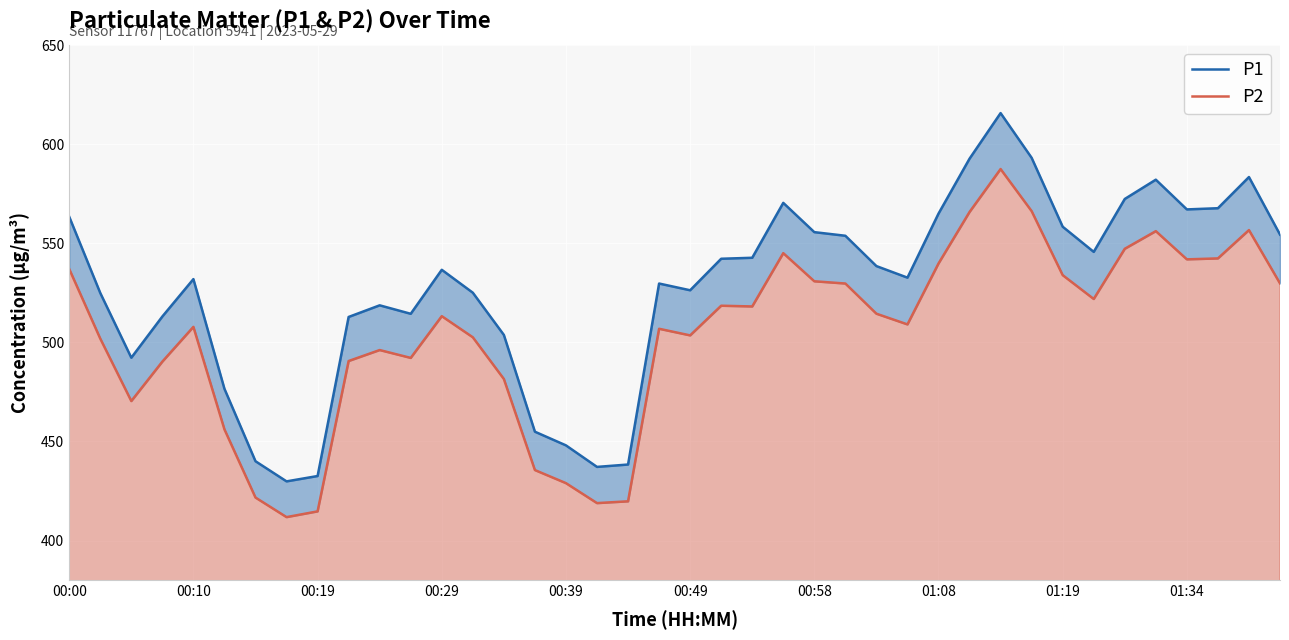

True or false: P2 and P1 cross at least once.

False